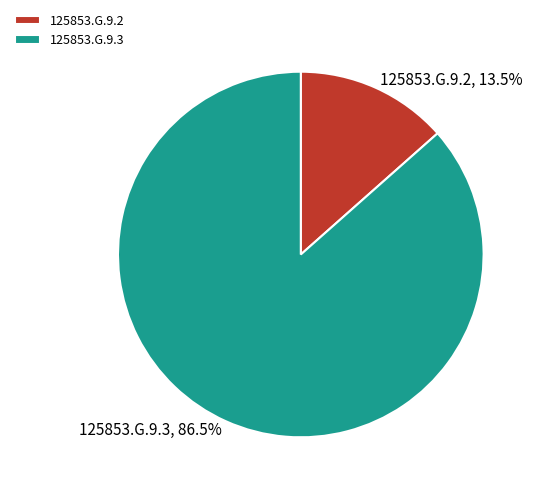

Rank the categories by value from lowest to highest.

125853.G.9.2, 125853.G.9.3